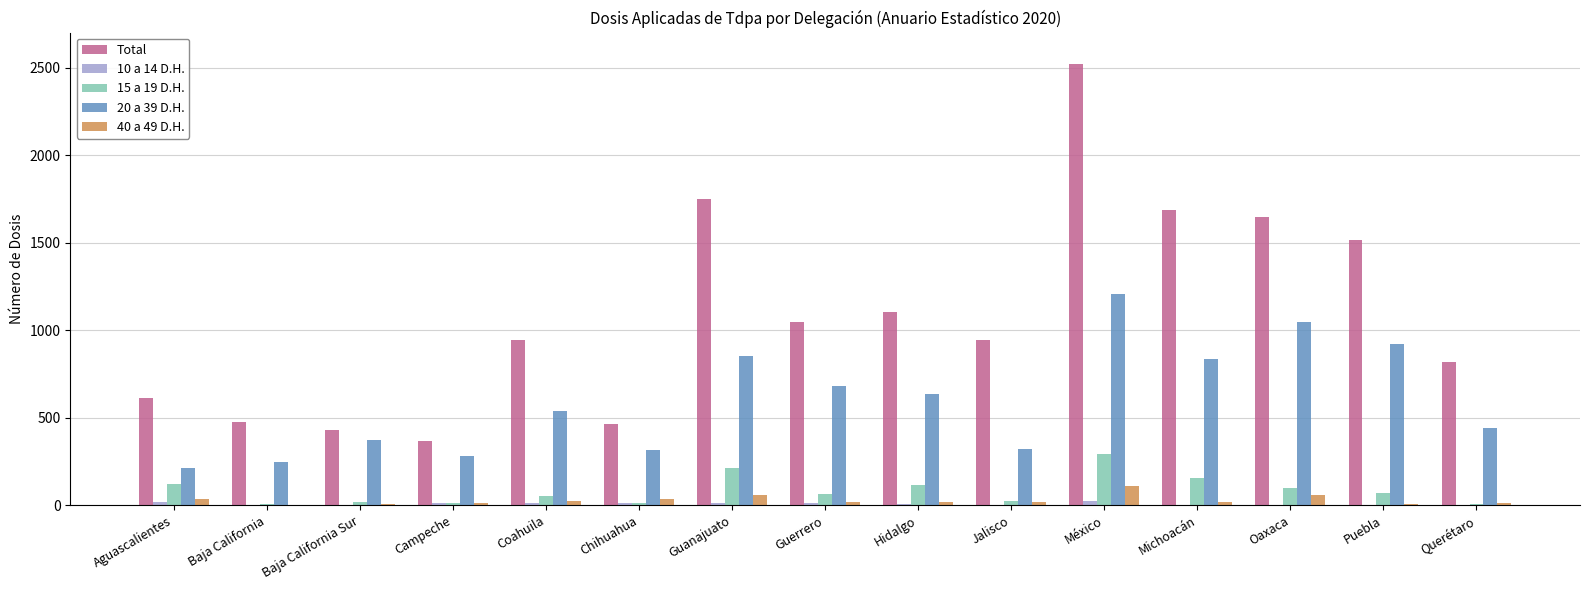

The value of Total at Puebla is 1513. True or false?

True